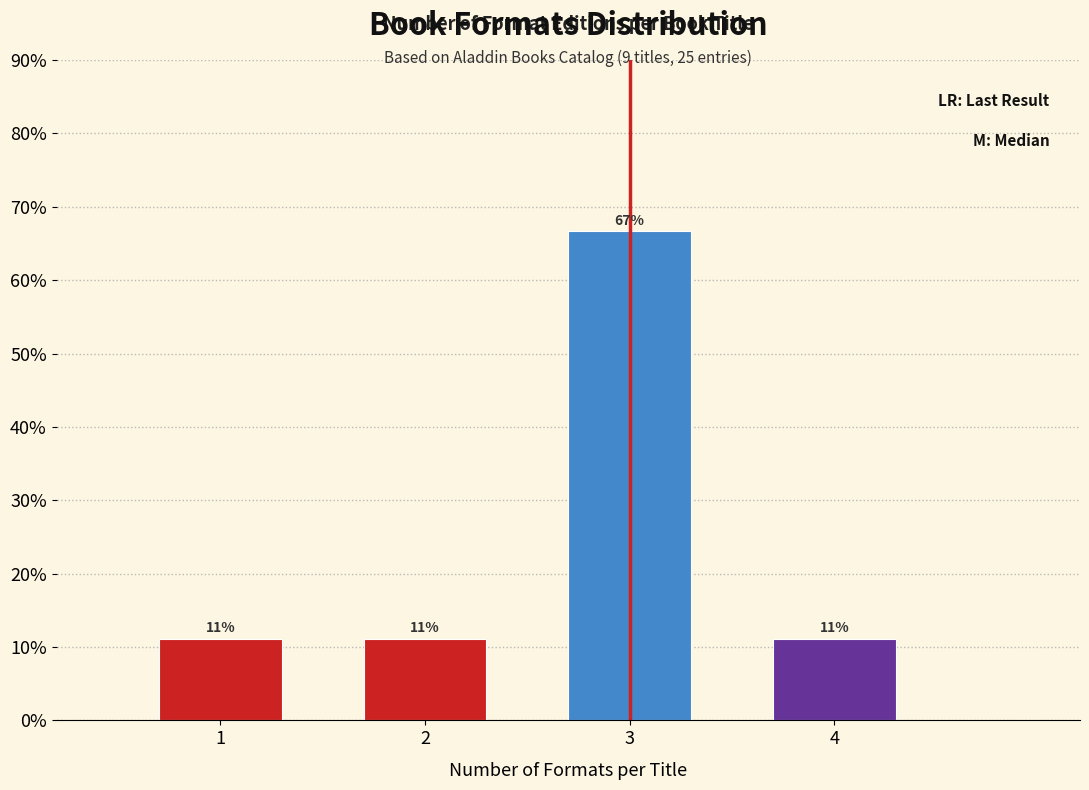

Are the bars horizontal?

No